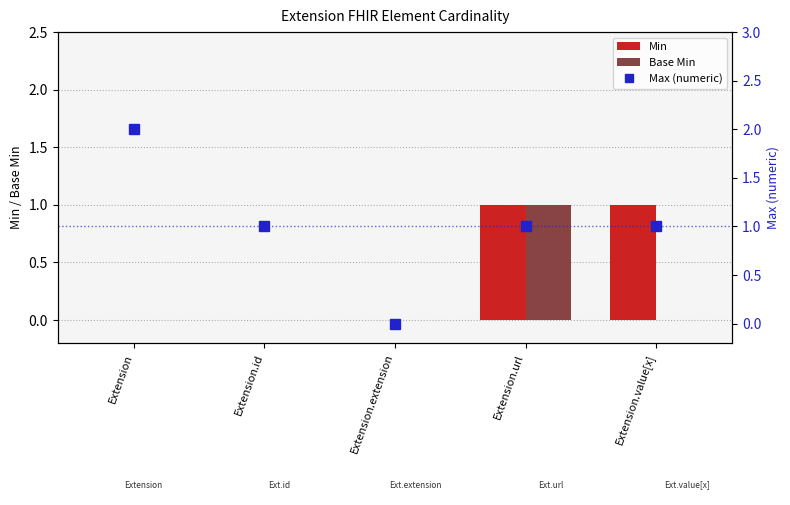

What are all the series names shown in the legend?

Min, Base Min, Max (numeric)